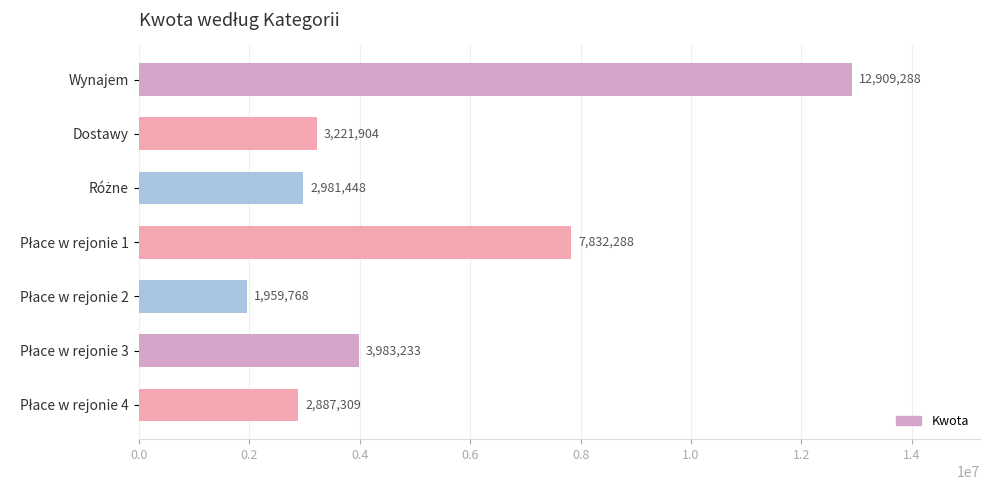

Is it true that the value at Dostawy is 3221904?

True